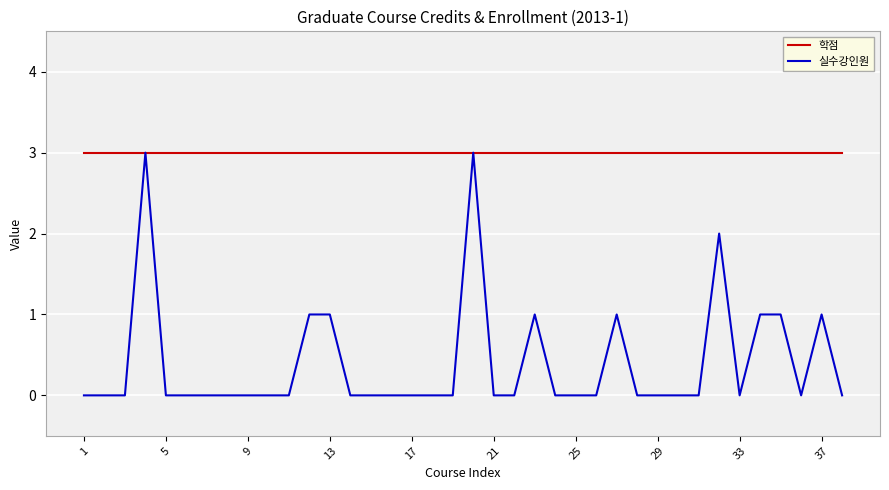

Rank the series by their average value, from lowest to highest.

실수강인원, 학점